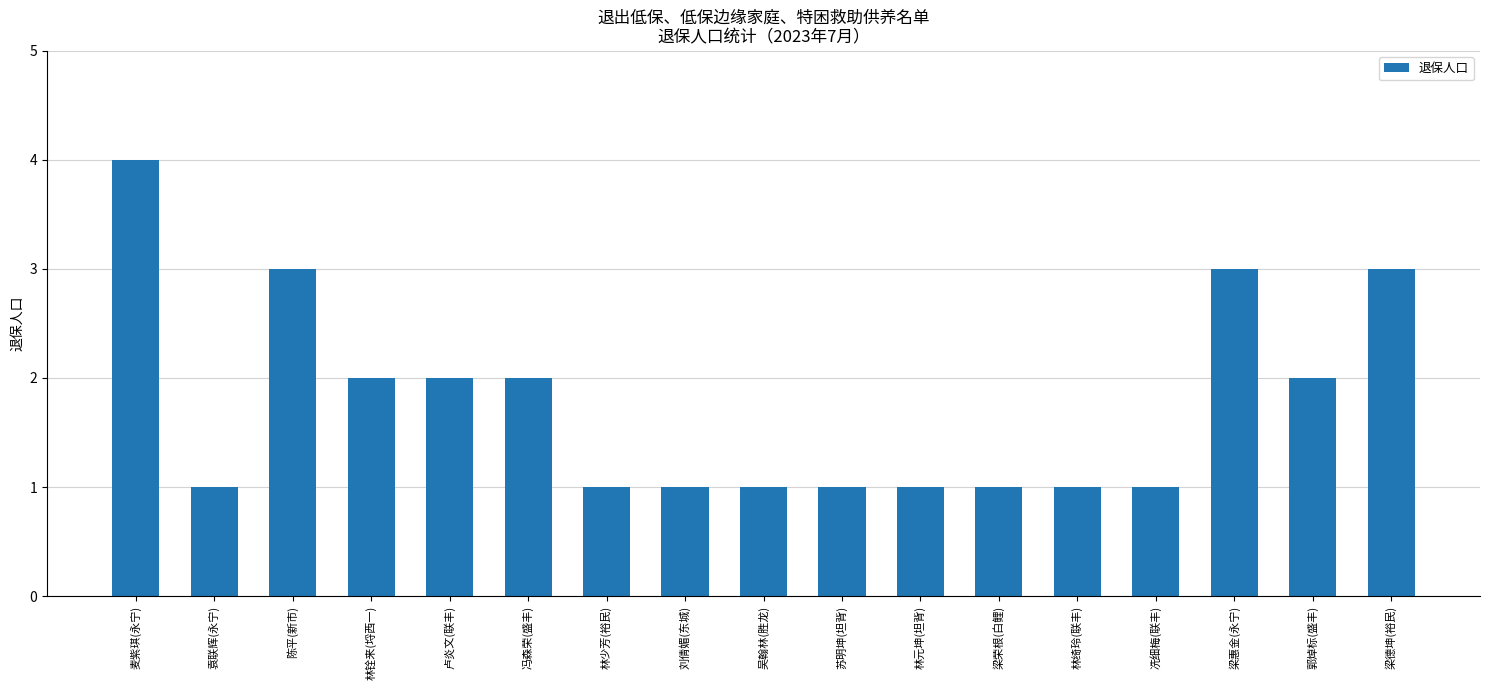

What is the change in value from 刘倩媚(东城) to 梁德坤(裕民)?

+2